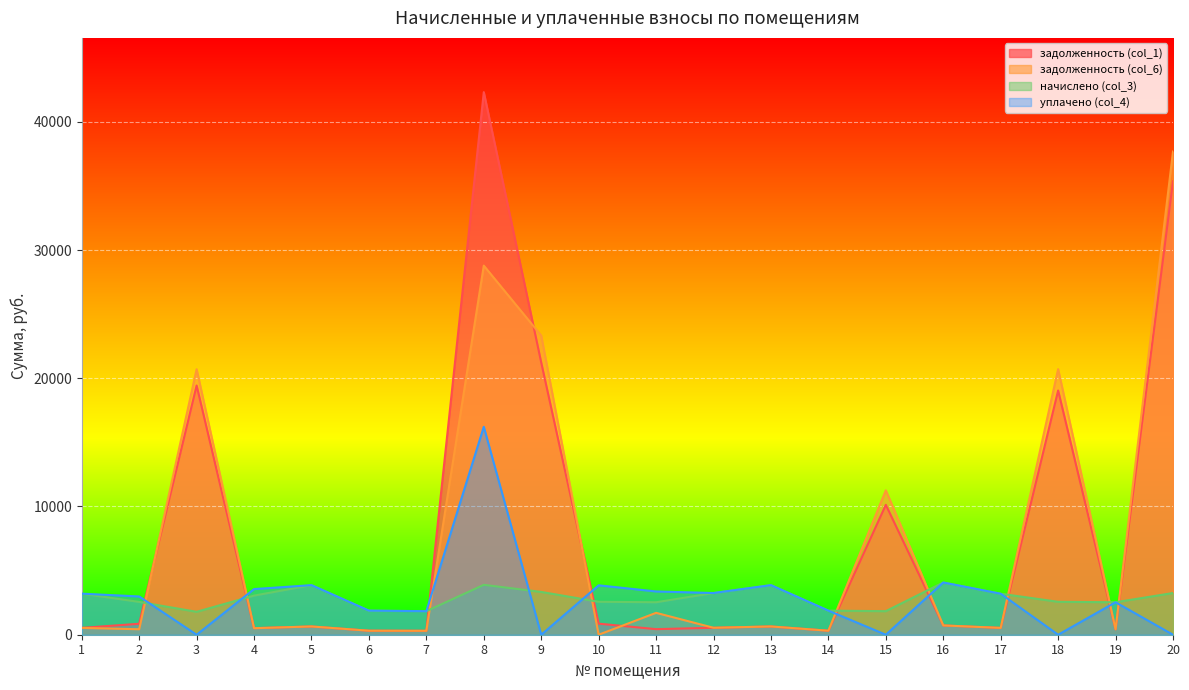

List the labels in order of уплачено (col_4) value, largest first.

8, 16, 5, 13, 10, 4, 11, 12, 1, 17, 2, 19, 6, 14, 7, 3, 9, 15, 18, 20